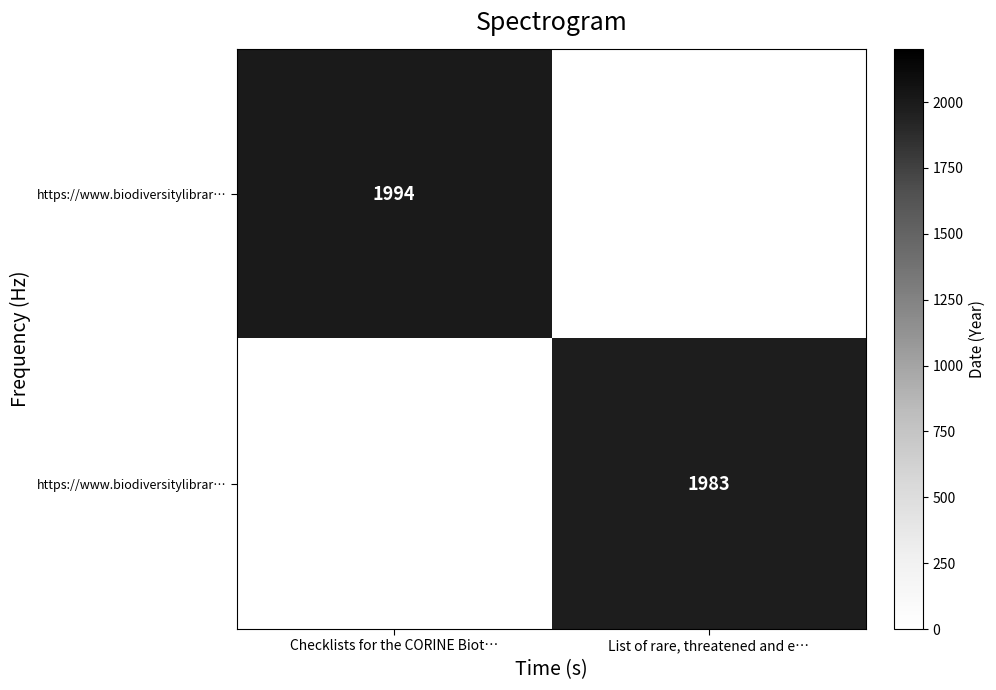

True or false: row_0 has a value of 0 at List of rare, threatened and e….

True